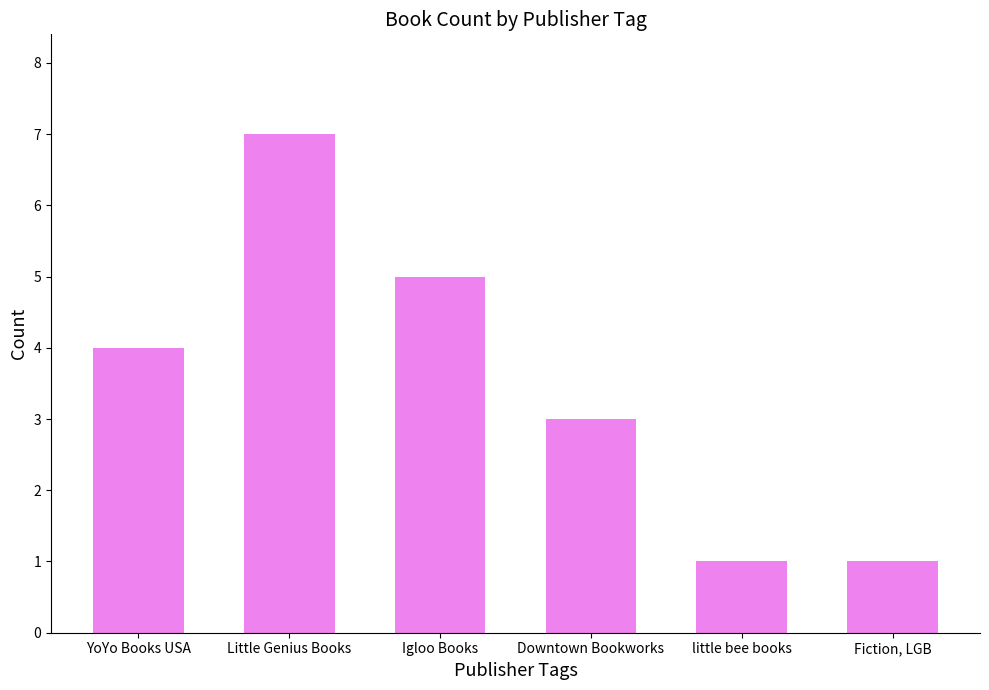

Read the value at Little Genius Books.

7